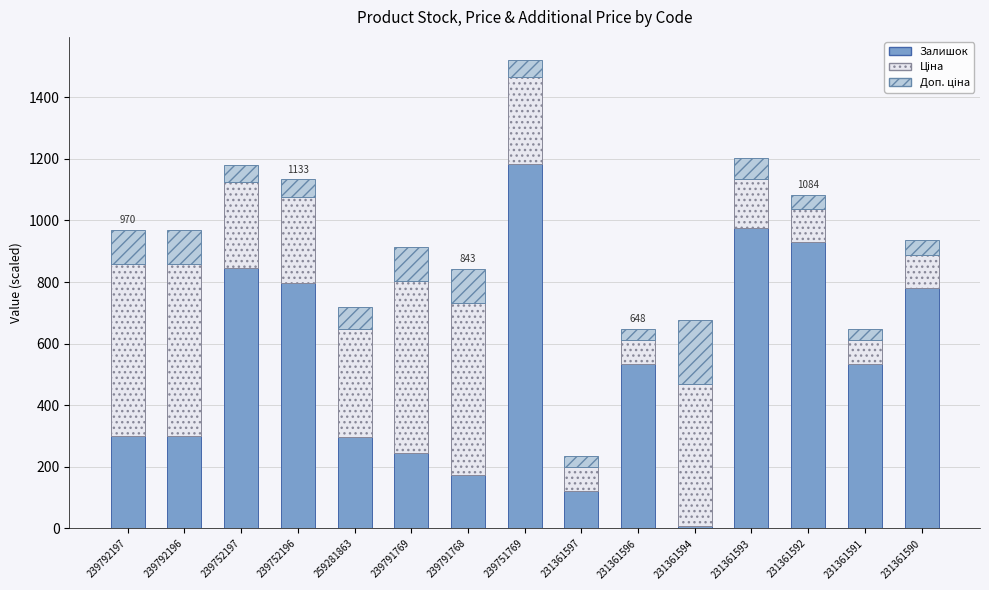

The Залишок series shows 127.7 at 231361591. True or false?

False